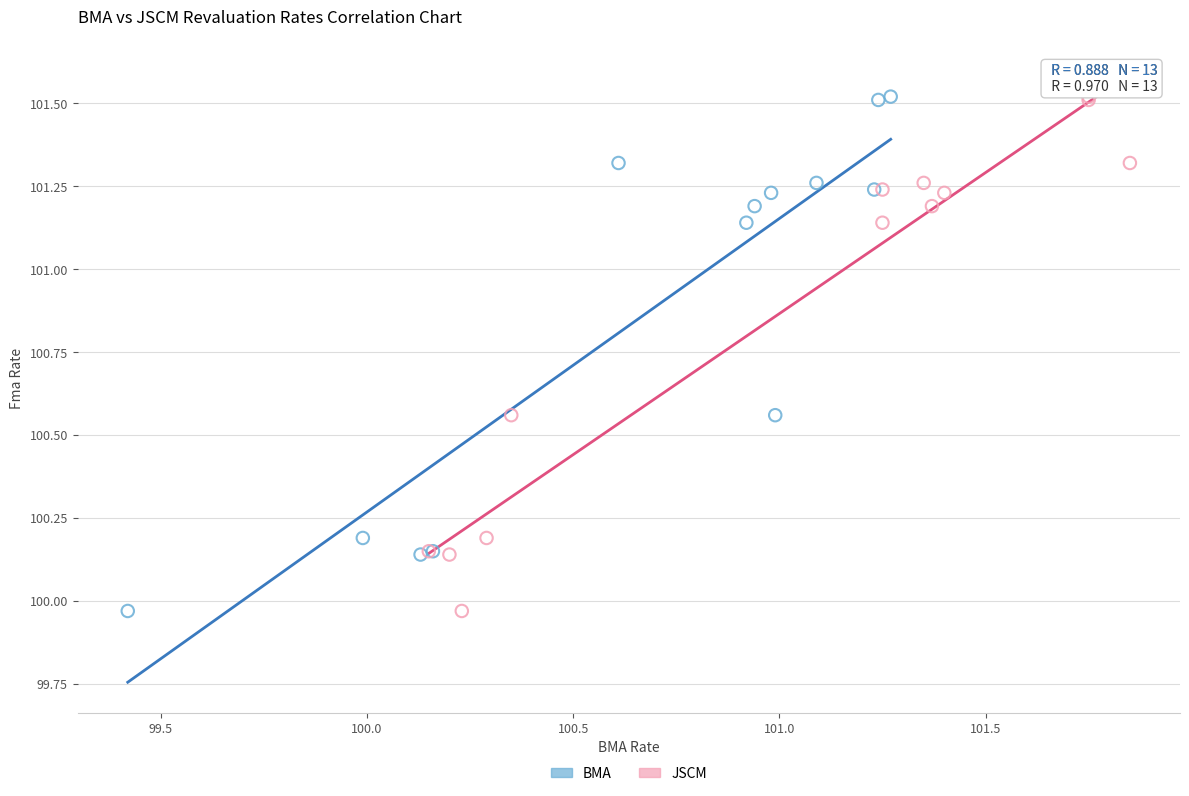

What are all the series names shown in the legend?

BMA, JSCM